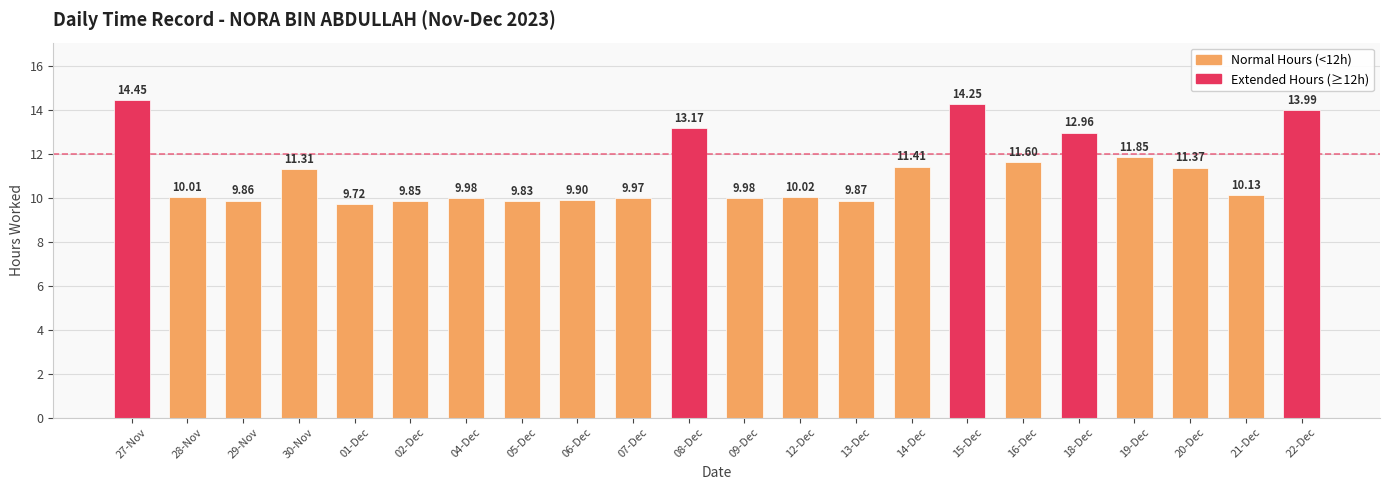

What is the ratio of the value at 28-Nov to the value at 22-Dec?

0.7